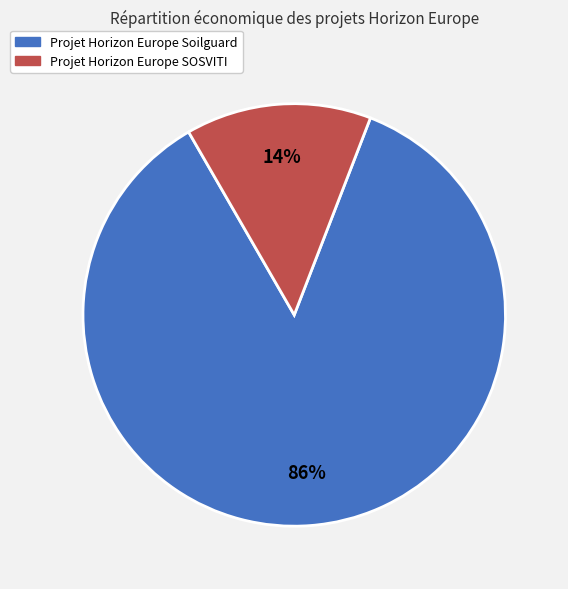

Which category has the biggest portion of the pie?

Projet Horizon Europe Soilguard